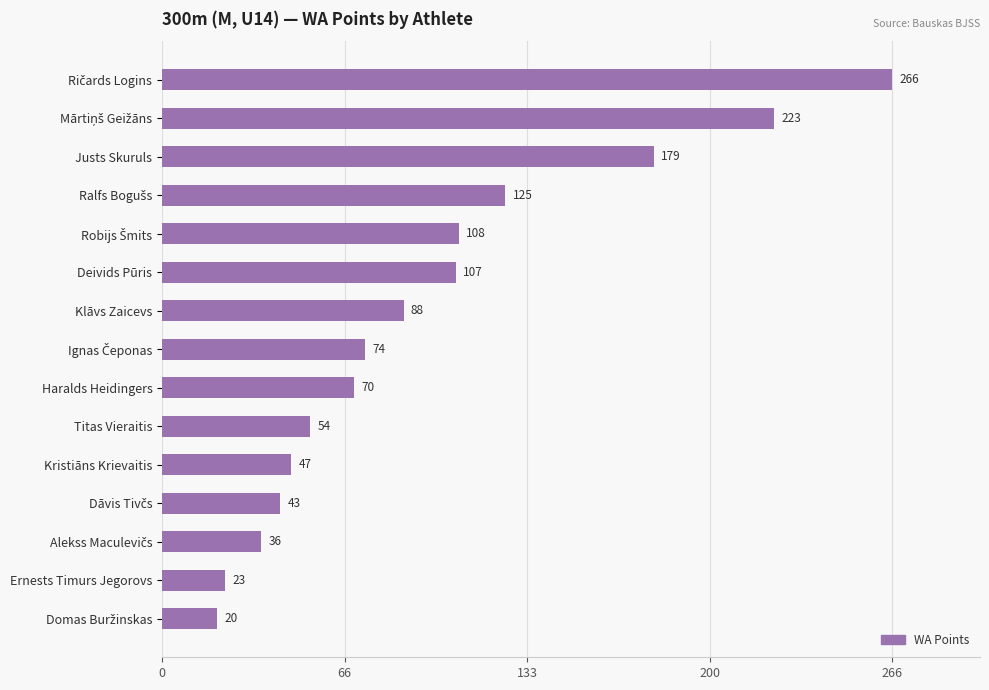

What is the greatest value displayed?

266